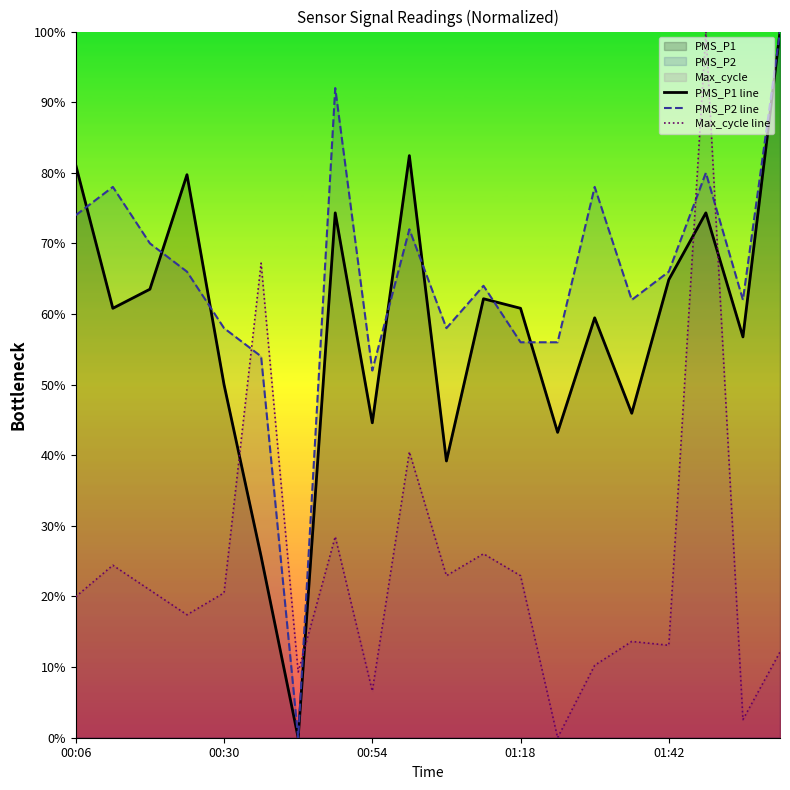

Reading left to right, extract all data points from this chart.

PMS_P1 line: 81.1	60.8	63.5	79.7	50.0	25.7	0.0	74.3	44.6	82.4	39.2	62.2	60.8	43.2	59.5	45.9	64.9	74.3	56.8	100.0
PMS_P2 line: 74.0	78.0	70.0	66.0	58.0	54.0	0.0	92.0	52.0	72.0	58.0	64.0	56.0	56.0	78.0	62.0	66.0	80.0	62.0	100.0
Max_cycle line: 20.0	24.4	20.9	17.4	20.5	67.2	9.3	28.5	6.6	40.5	22.9	26.0	22.9	0.0	10.3	13.6	13.1	100.0	2.6	12.1